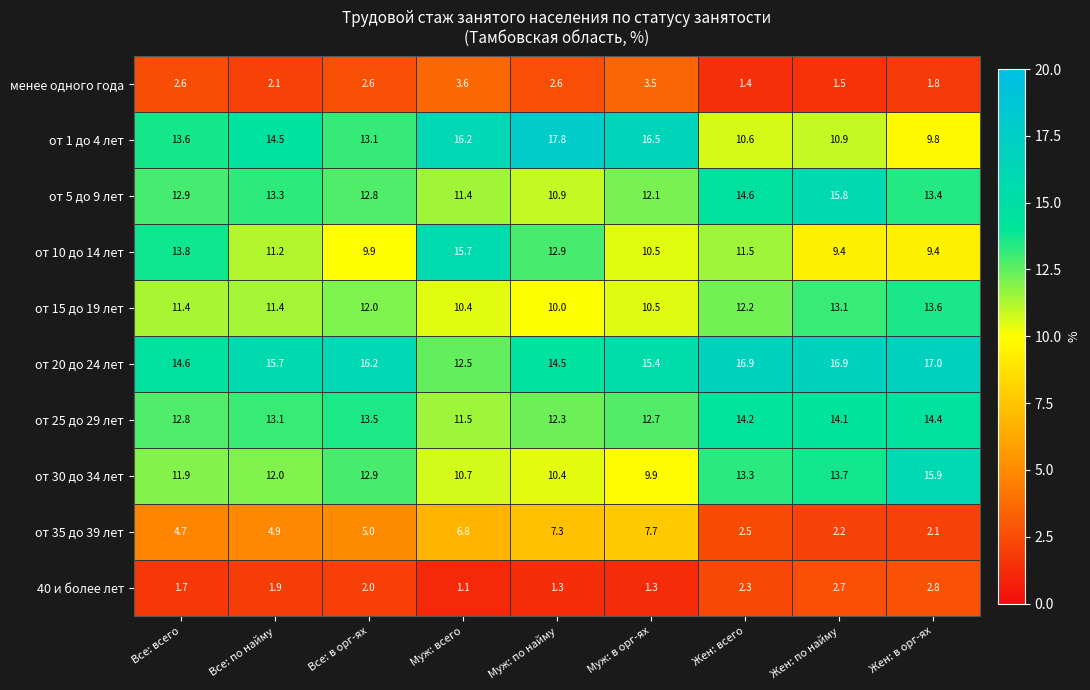

Which series changed the most between Муж: в орг-ях and Жен: в орг-ях?

от 1 до 4 лет